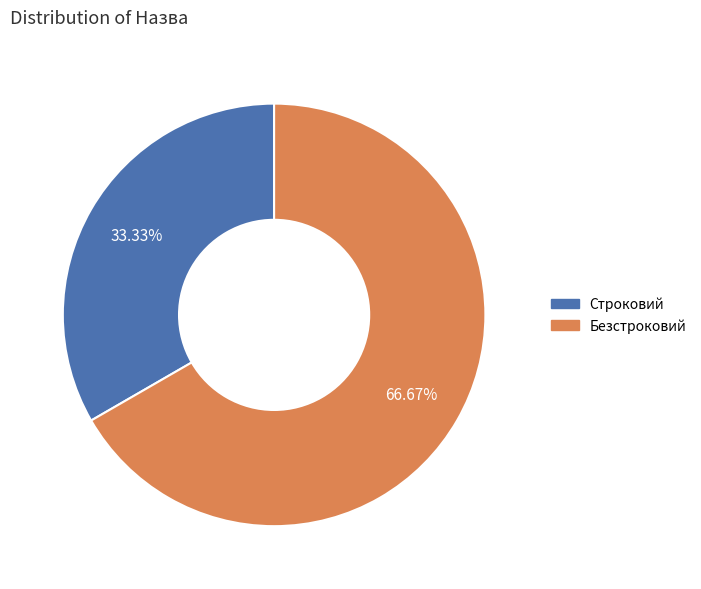

What is the majority slice?

Безстроковий